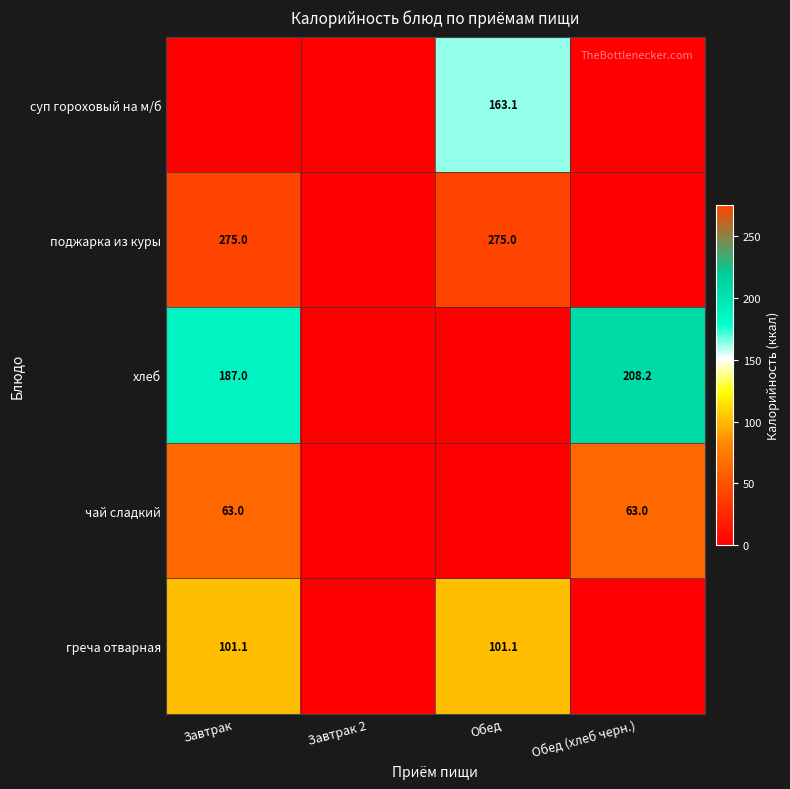

True or false: чай сладкий has a value of 98.5 at Обед (хлеб черн.).

False